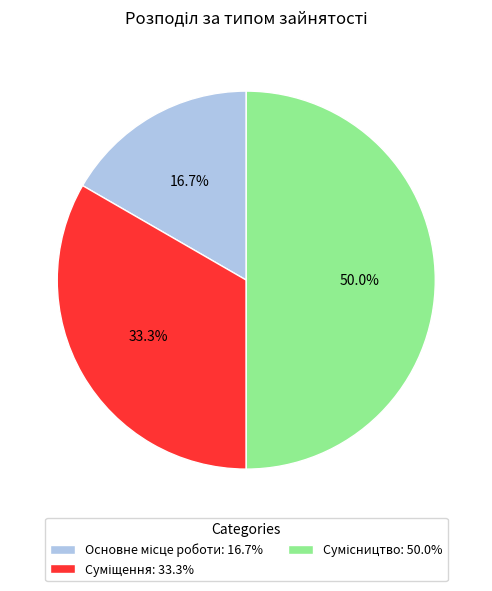

How many segments does this pie chart have?

3